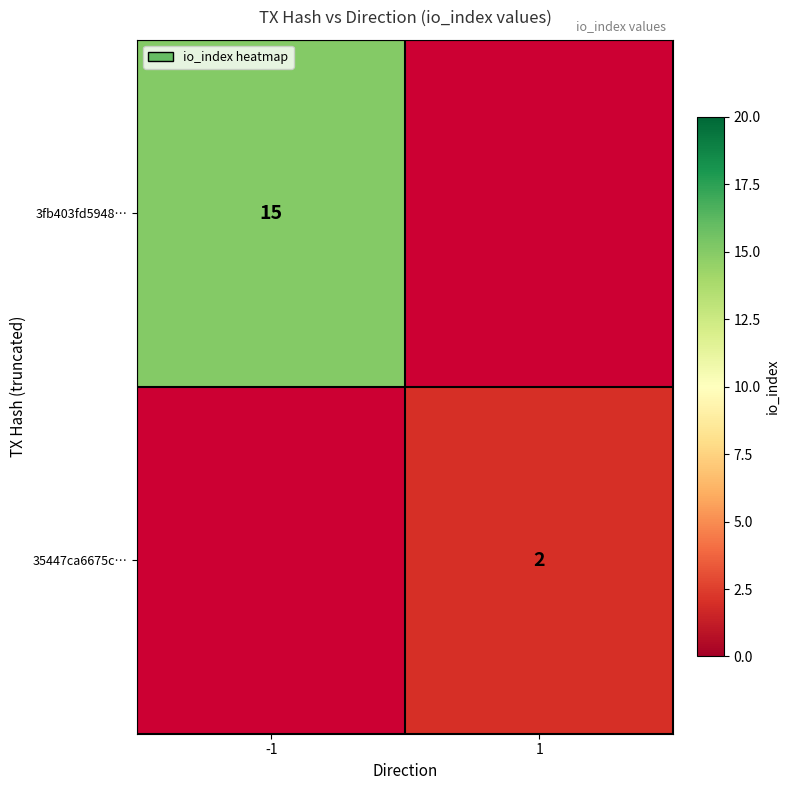

Is it true that 35447ca6675c… equals 2 at 1?

True